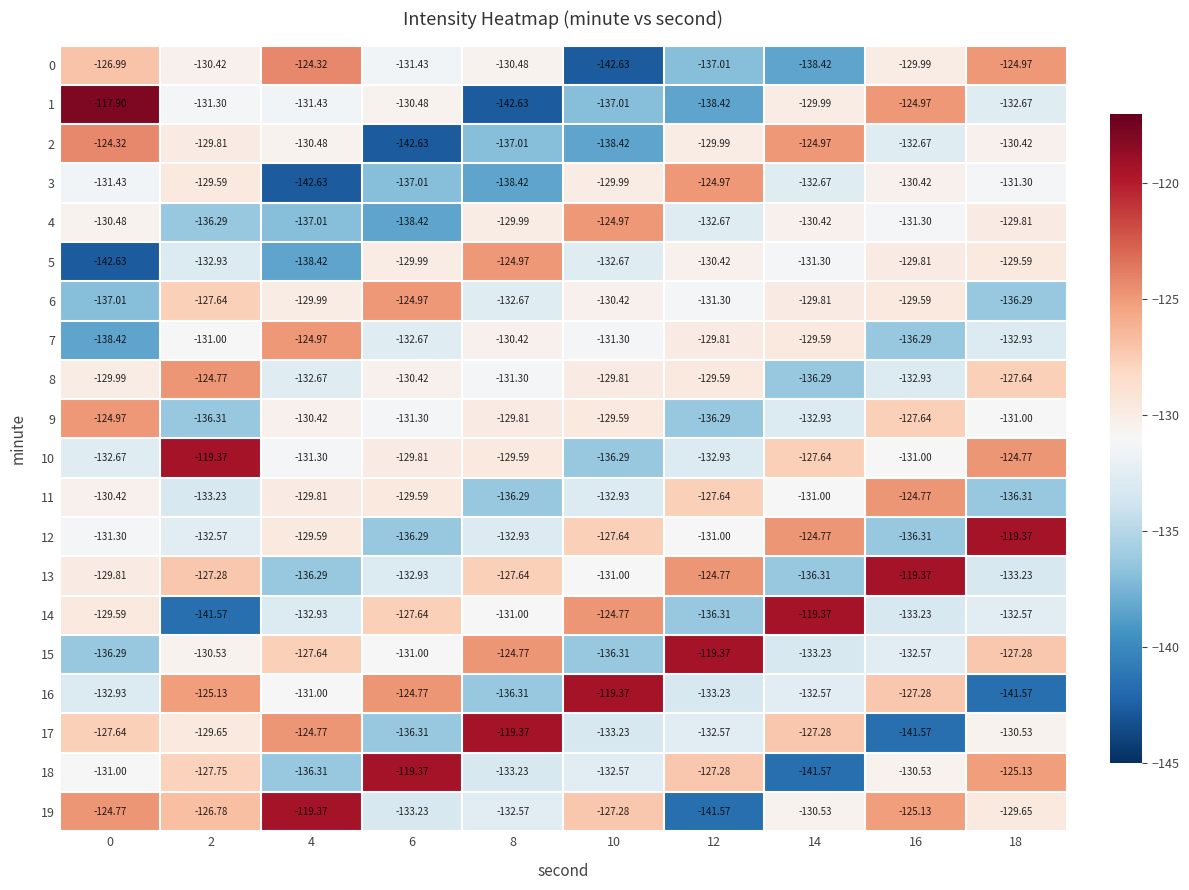

What is the difference between the highest and lowest values at 10?

23.3